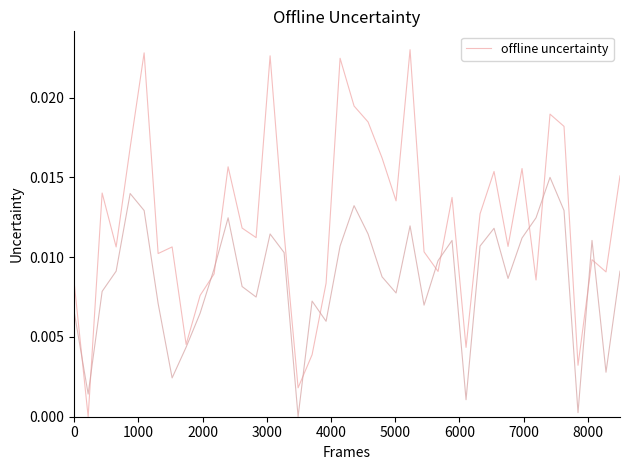

How many lines are shown in the chart?

2